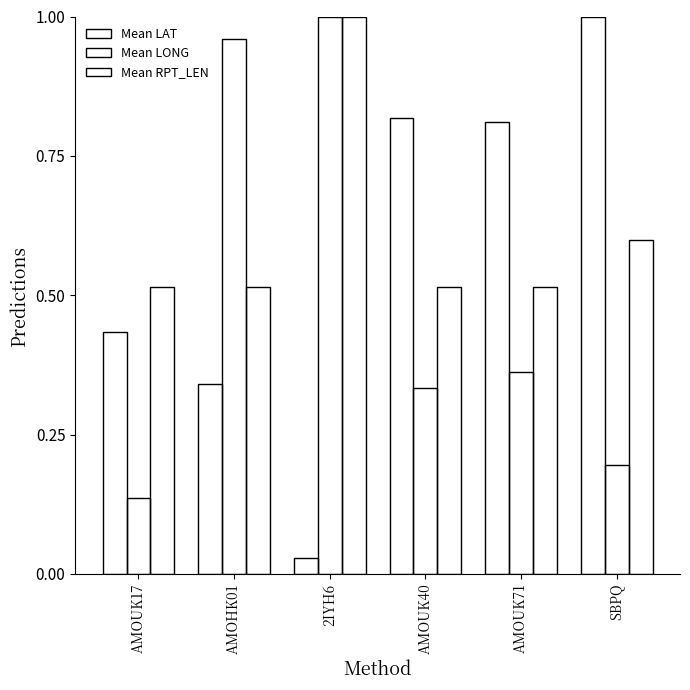

Rank the series by their maximum value, from highest to lowest.

Mean LAT, Mean LONG, Mean RPT_LEN